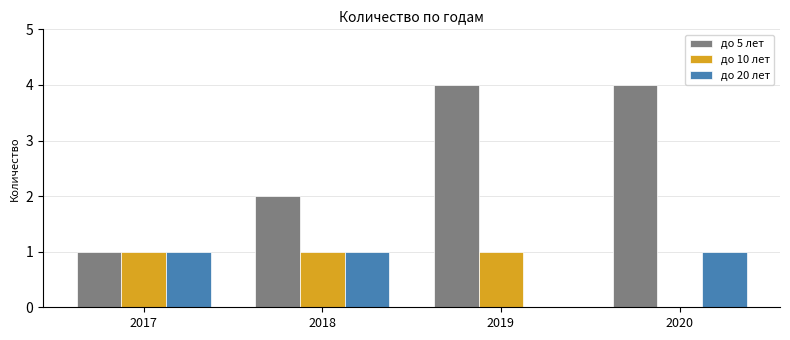

Is it true that до 20 лет equals 1 at 2018?

True